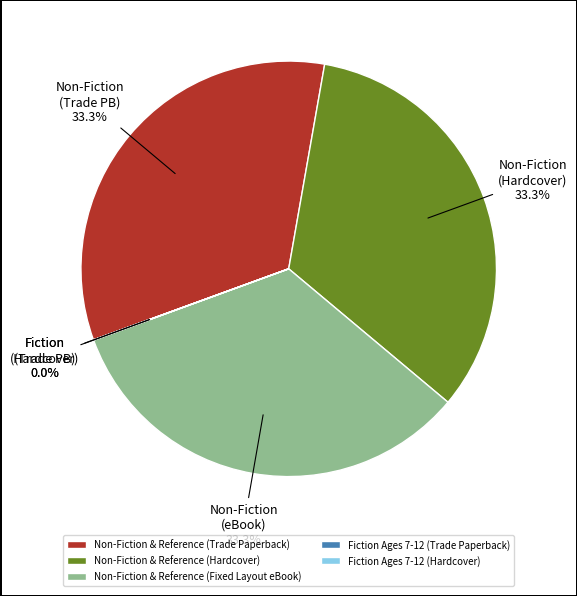

Does any single category account for the majority?

No